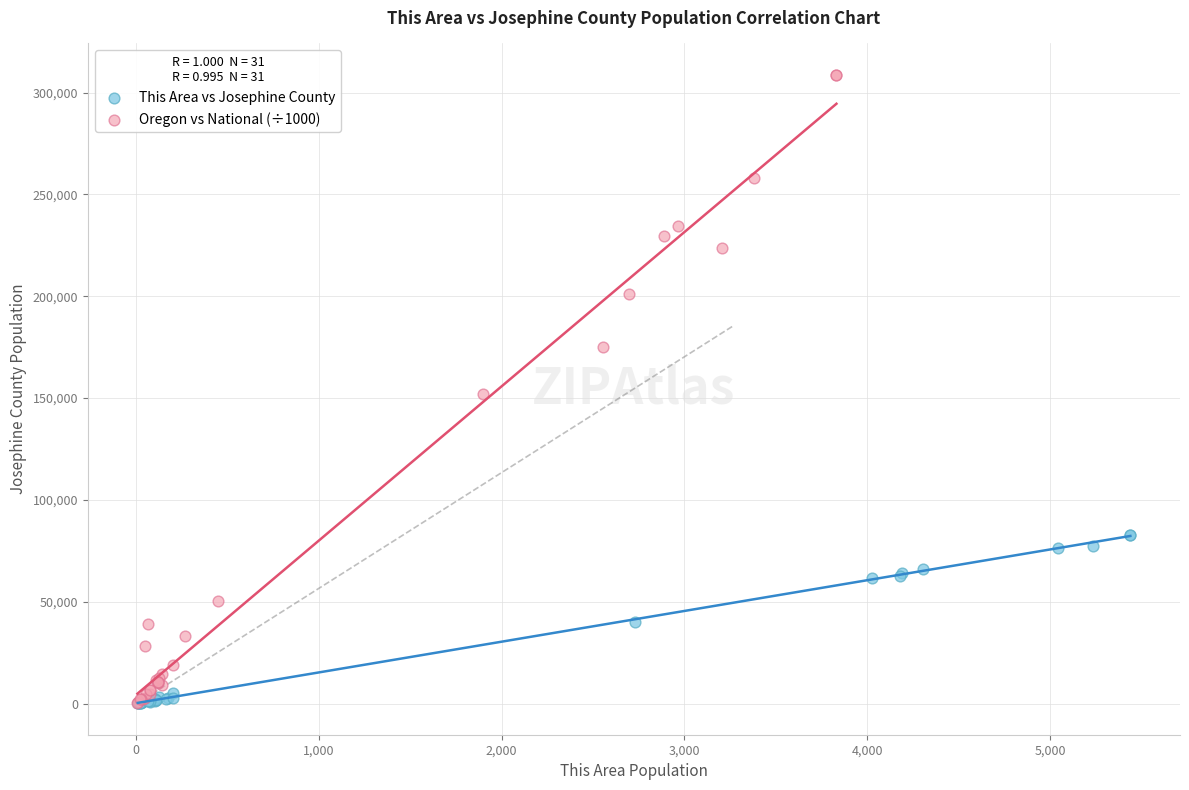

What are all the series names shown in the legend?

This Area vs Josephine County, Oregon vs National (÷1000)